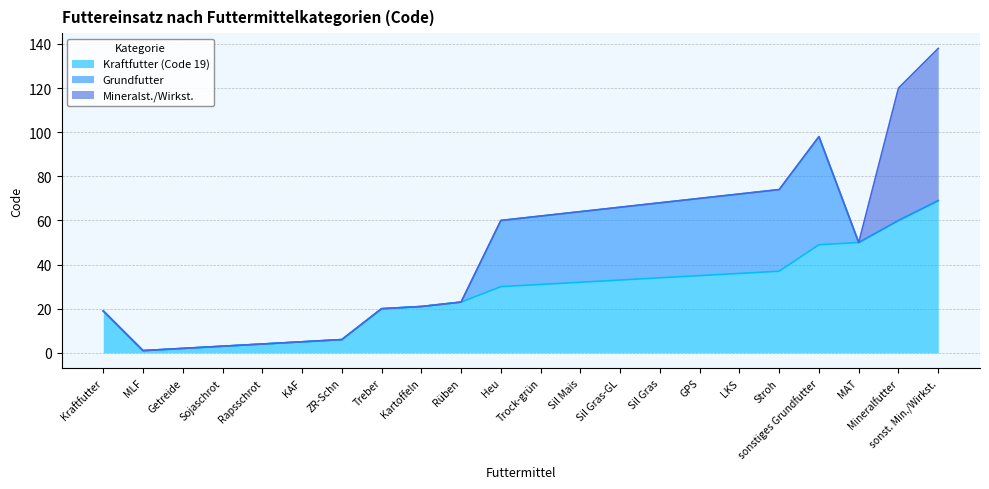

Reading left to right, what are all the values shown in this chart?

Kraftfutter (Code 19): 19	1	2	3	4	5	6	20	21	23	30	31	32	33	34	35	36	37	49	50	60	69
Grundfutter: 0	0	0	0	0	0	0	0	0	0	30	31	32	33	34	35	36	37	49	0	0	0
Mineralst./Wirkst.: 0	0	0	0	0	0	0	0	0	0	0	0	0	0	0	0	0	0	0	0	60	69